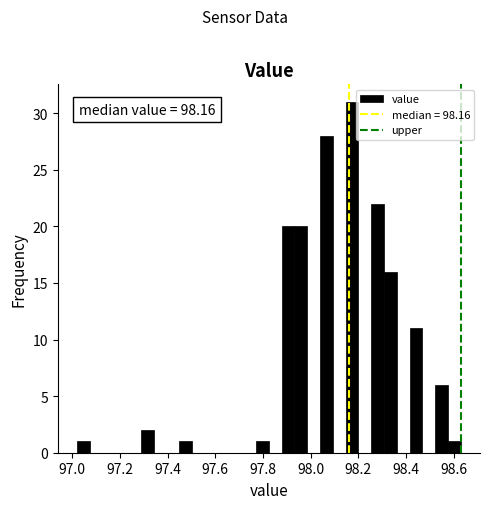

Around what value on the x-axis is the tallest bar? Give the approximate position of its centre, as read against the axis.

98.18